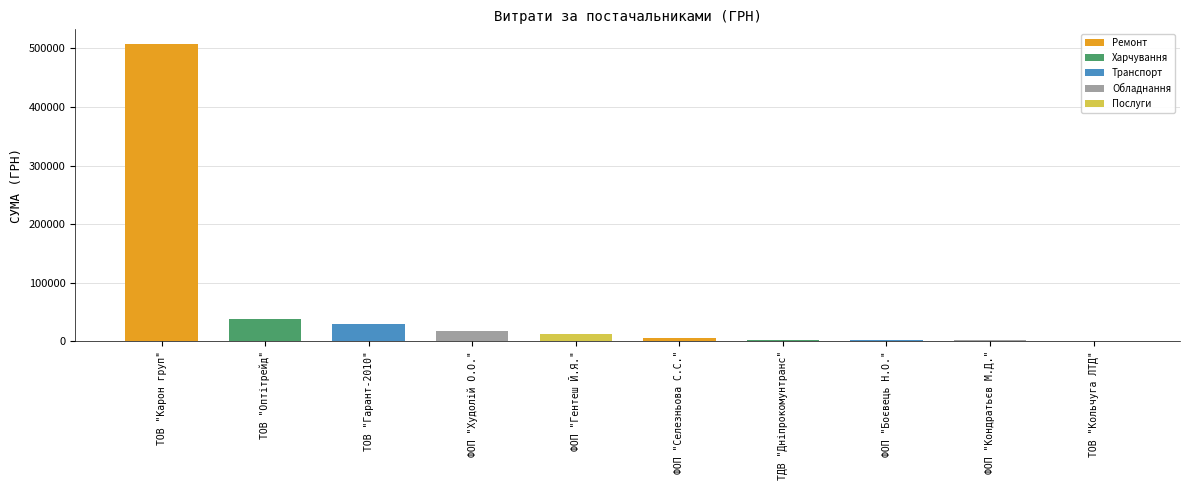

How many categories are shown in the chart?

10